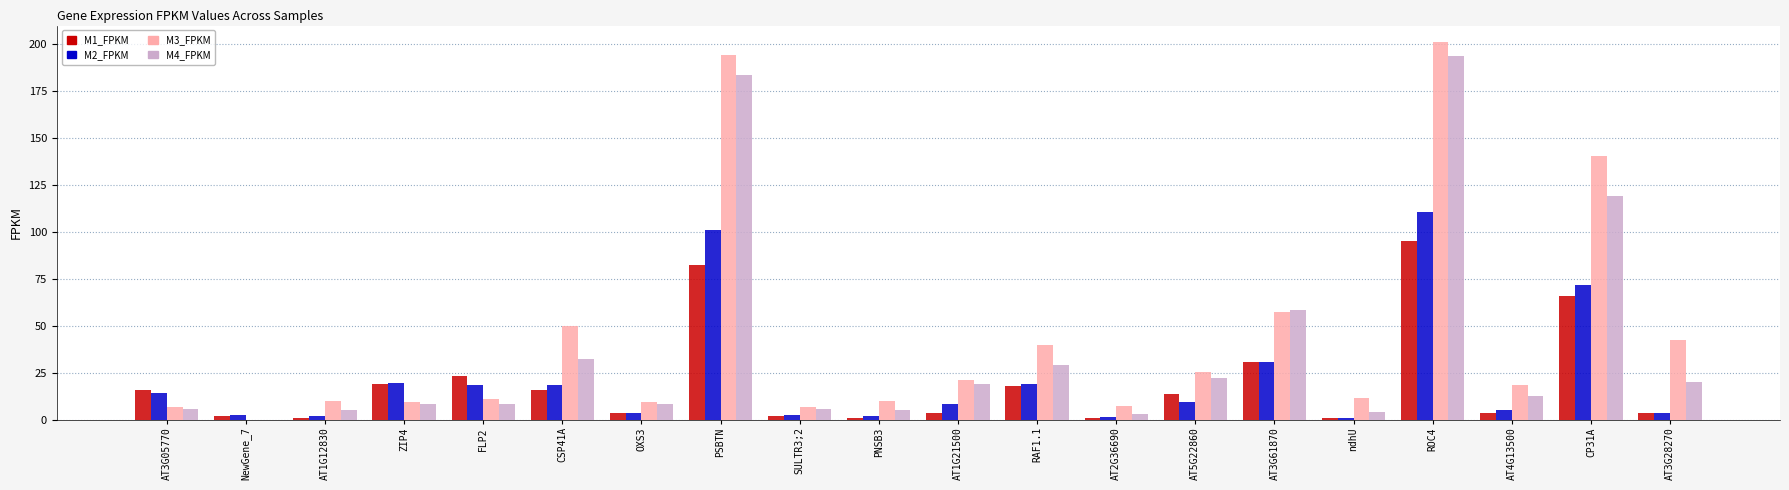

True or false: M3_FPKM has a value of 30.1 at CSP41A.

False